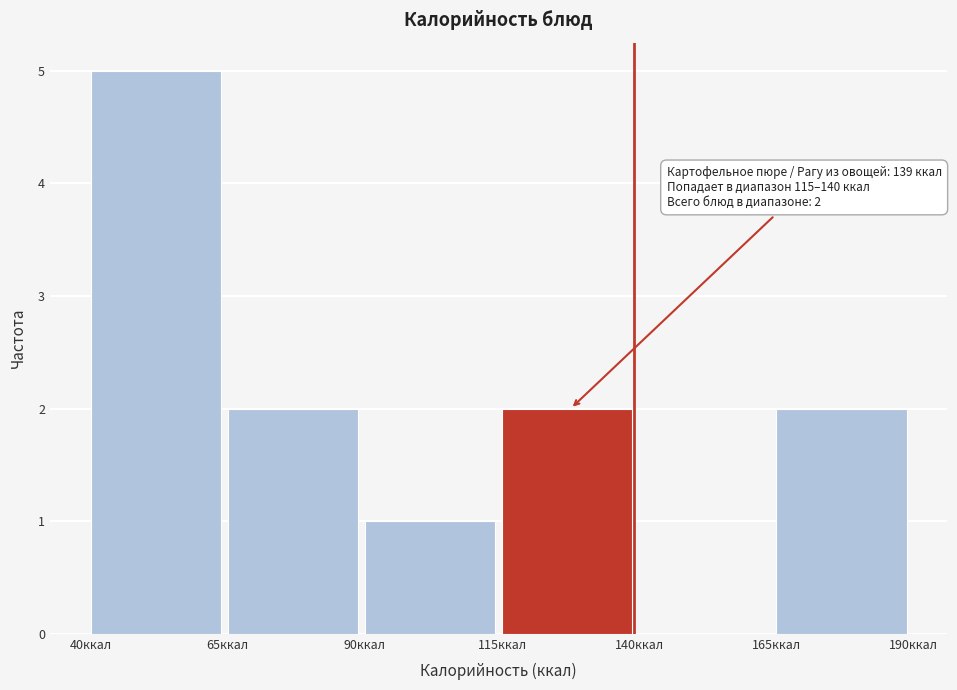

Over which range of the x-axis is the bar tallest?

40 to 65